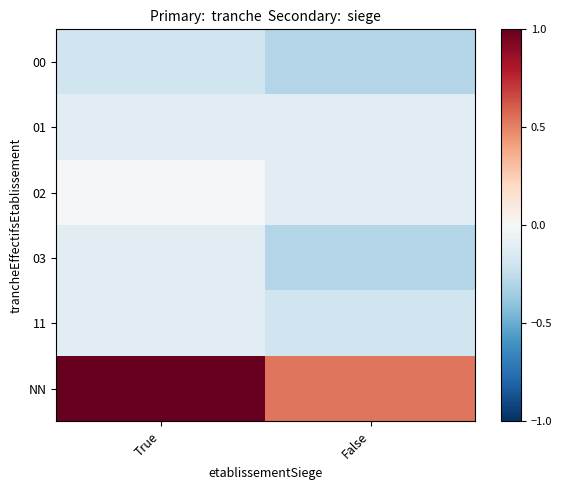

At which category is the sum across all series the highest?

True